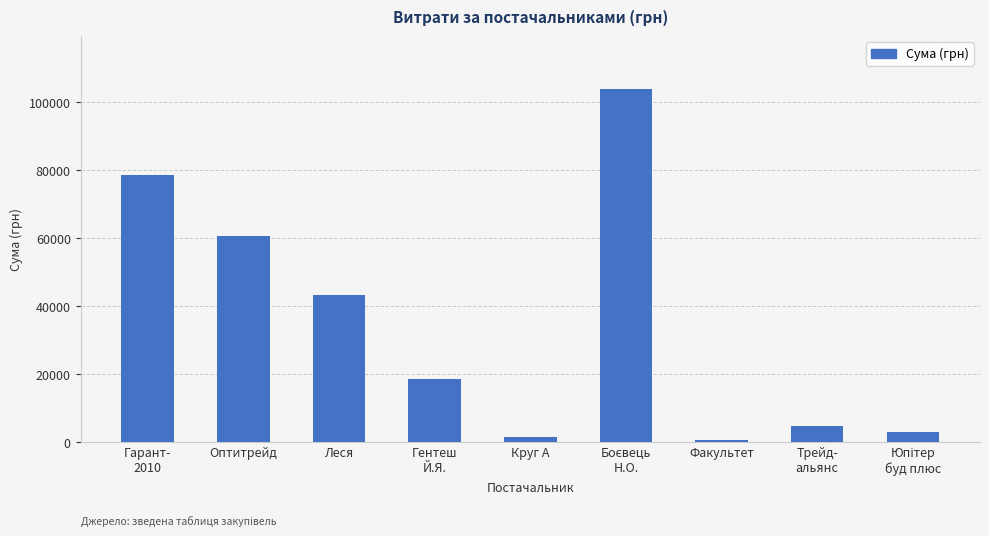

True or false: the data shows 14744.8 at Леся.

False